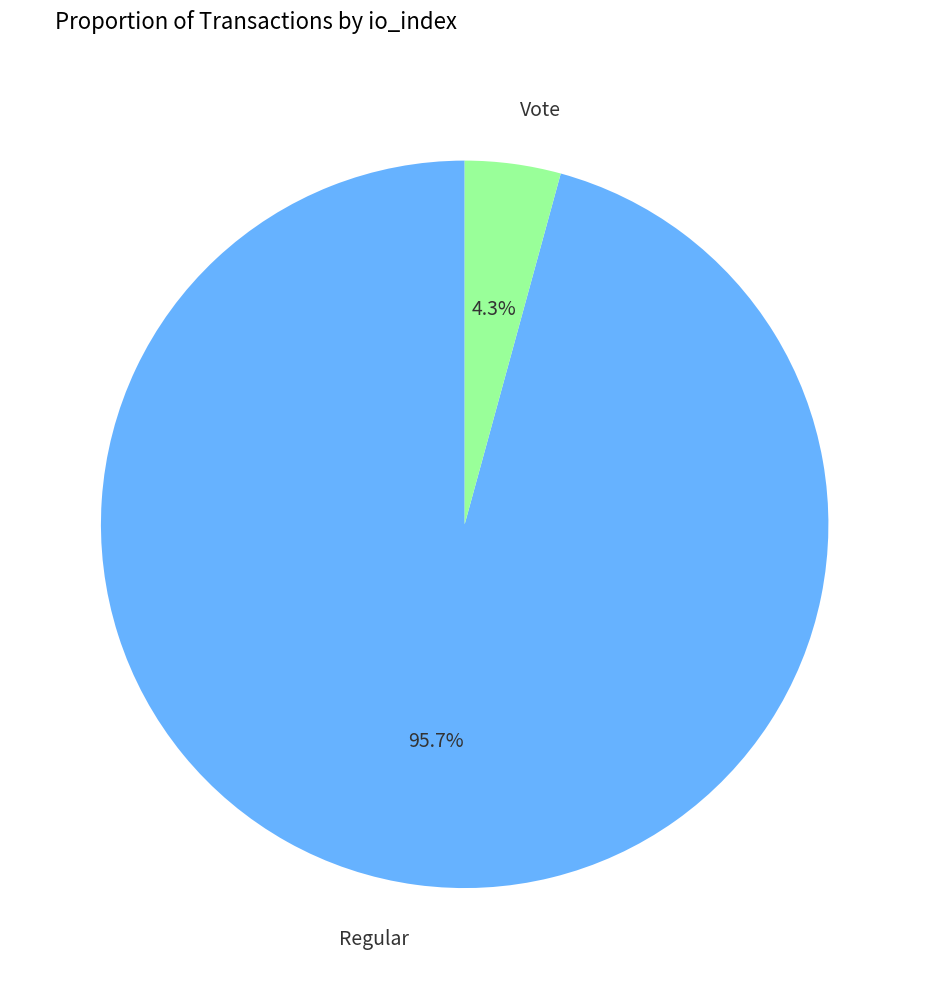

Rank the categories by value from highest to lowest.

Regular, Vote